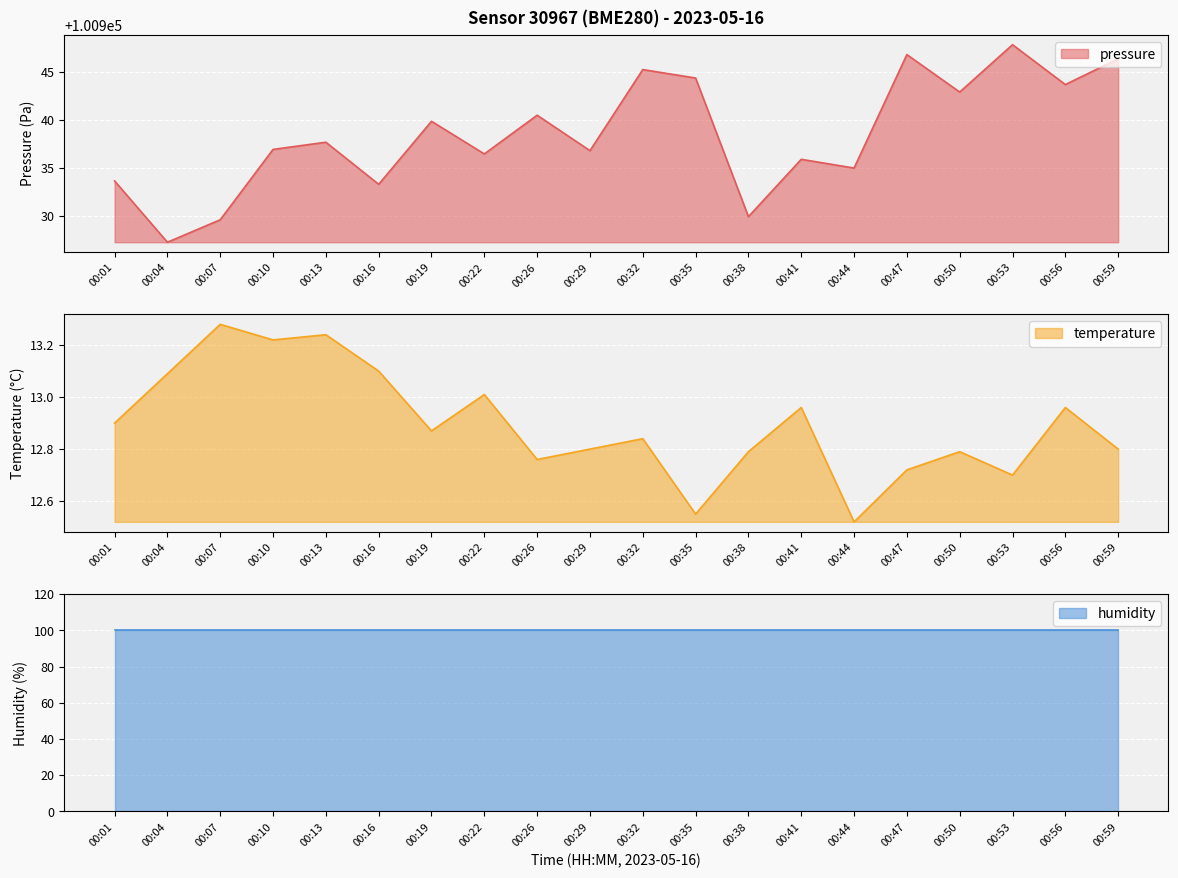

True or false: pressure has a value of 56951.4 at 00:22.

False